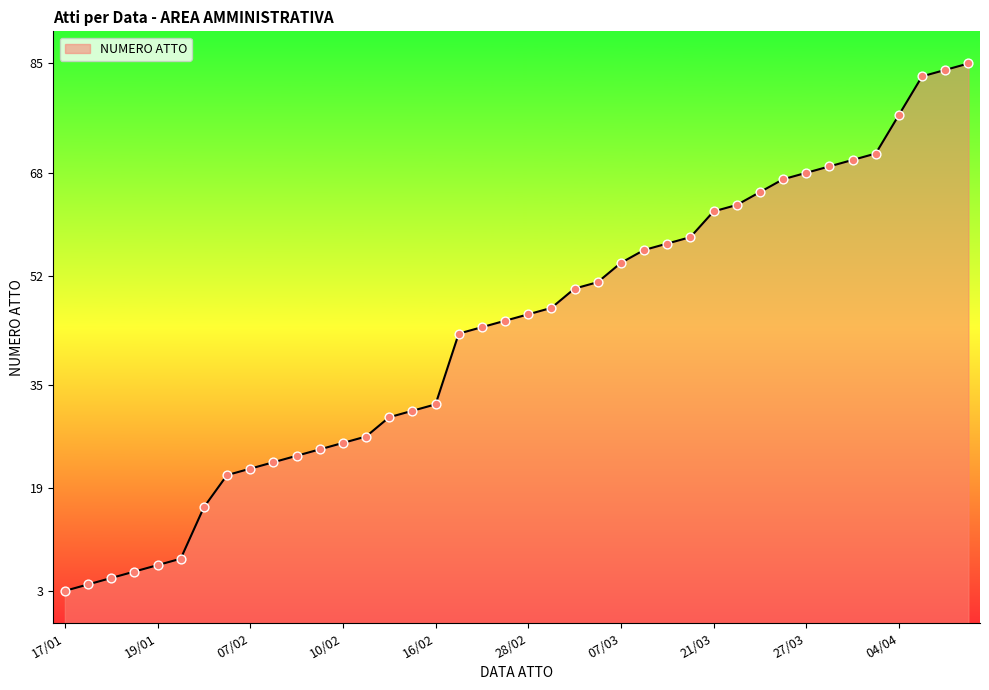

What is the change in value from 19/01 to 15/02?

+26